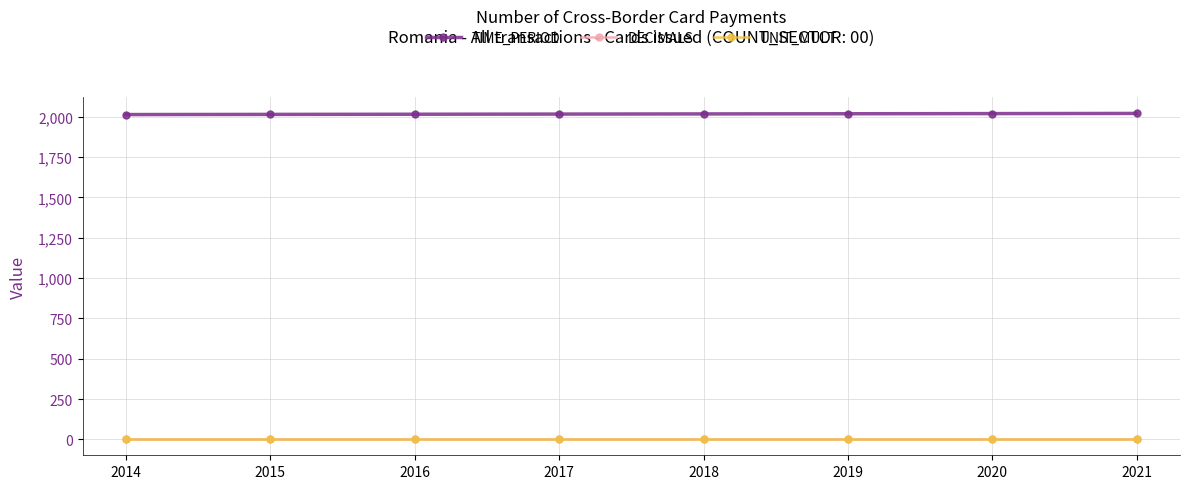

Is the value of UNIT_MULT at 2017 greater than the value of TIME_PERIOD at 2019?

No